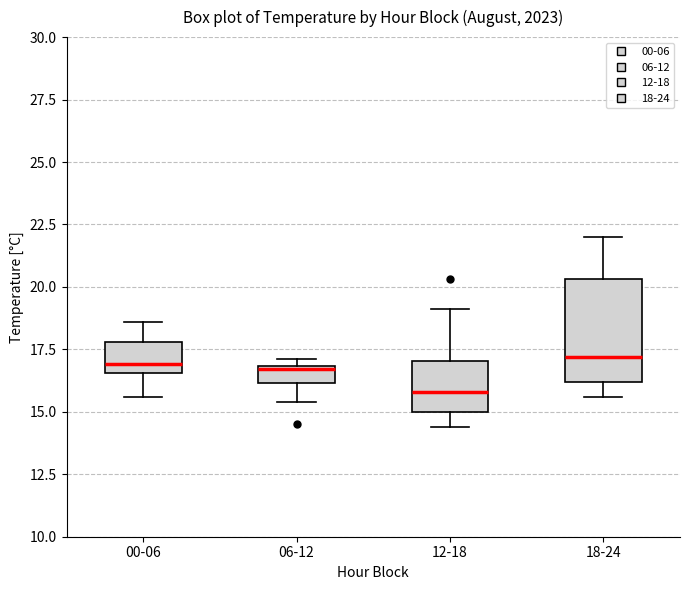

Comparing the boxes themselves (not the whiskers), which one is the tallest?

18-24